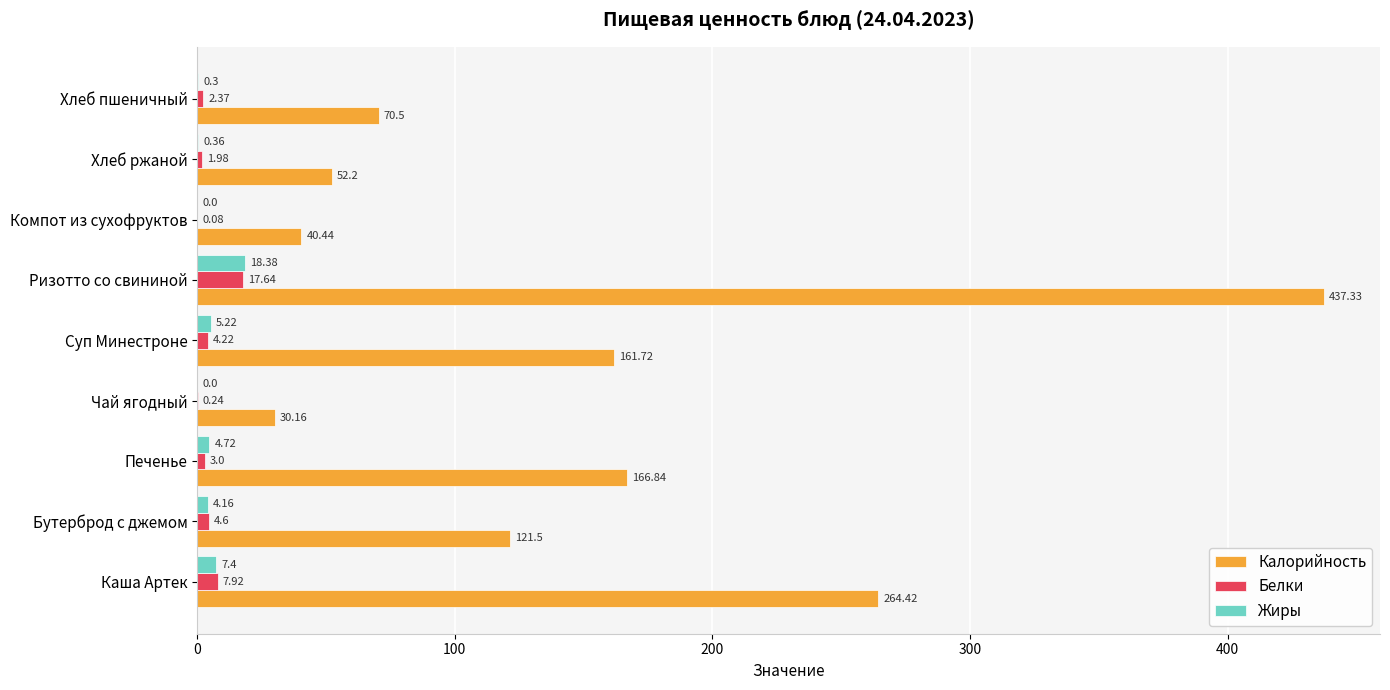

Which series has the largest range (max minus min)?

Калорийность